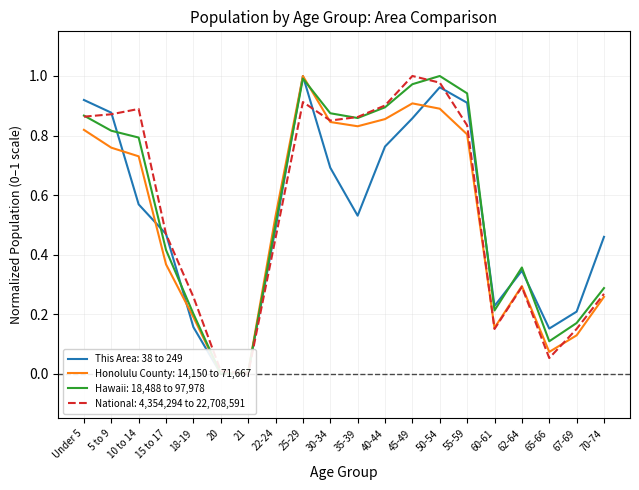

What are all the series names shown in the legend?

This Area, Honolulu County, Hawaii, National